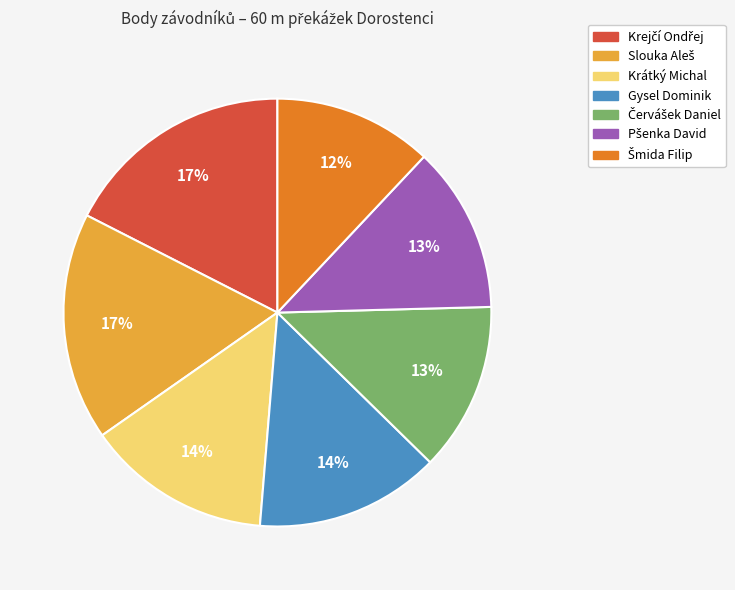

To the nearest percent, what is the average slice percentage?

14%